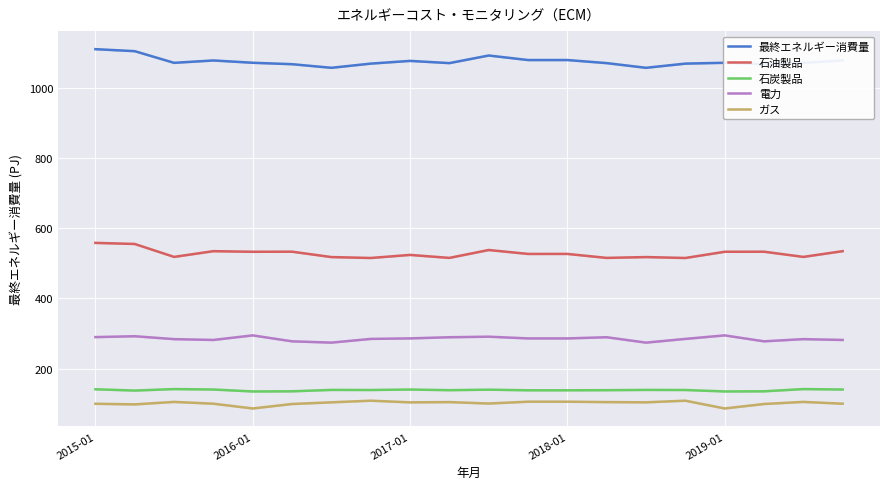

True or false: 電力 and ガス cross at least once.

False